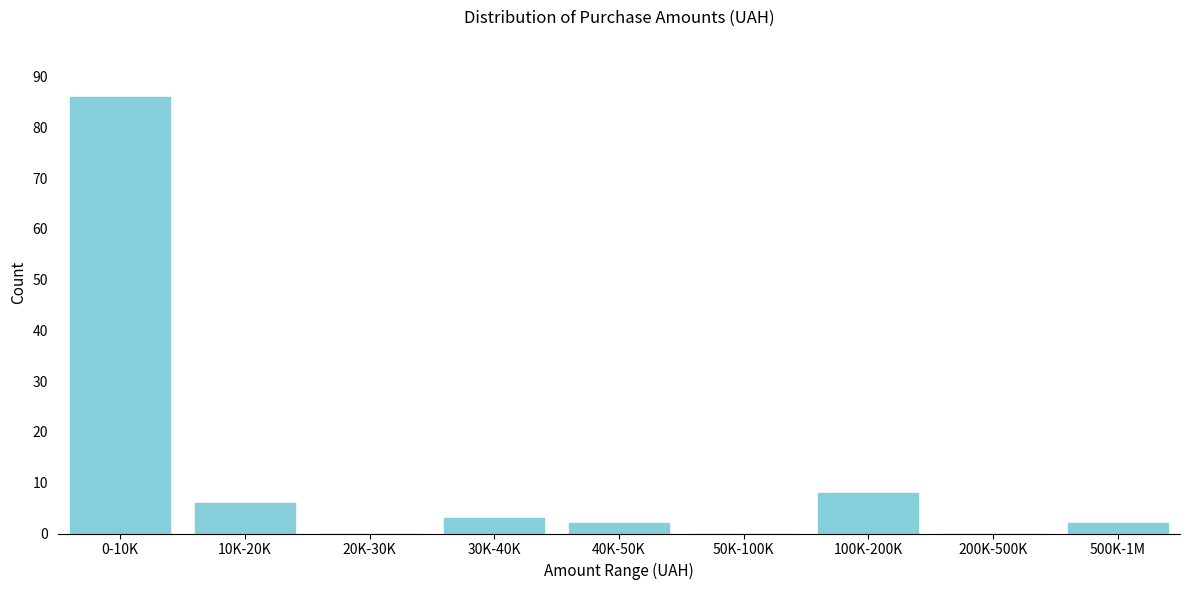

Reading left to right, transcribe all the data shown in this chart.

0-10K=86	10K-20K=6	20K-30K=0	30K-40K=3	40K-50K=2	50K-100K=0	100K-200K=8	200K-500K=0	500K-1M=2